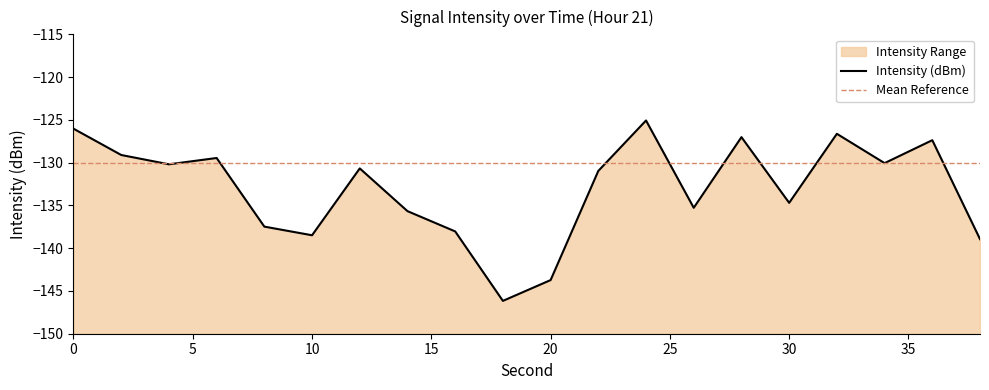

Is it true that the value at 32 is -197.6?

False